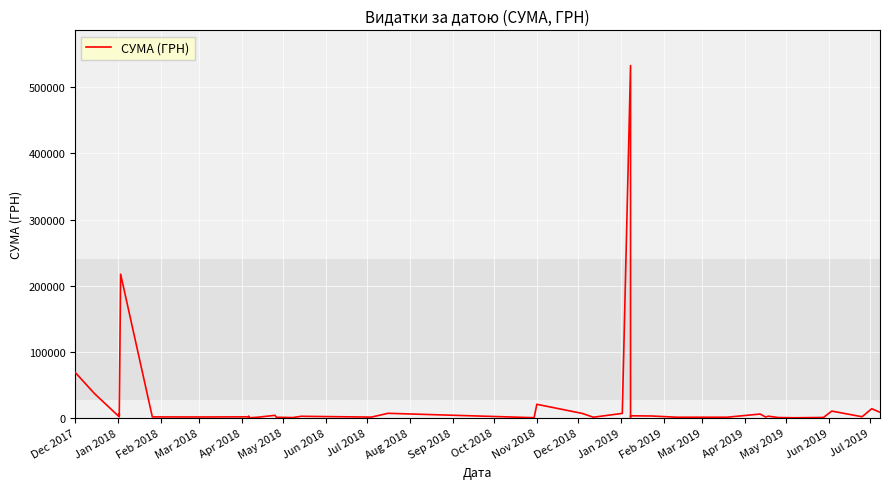

Reading right to left, extract all data points from this chart.

8539.7	13939.2	1785.0	10350.0	720.0	237.1	647.0	2636.8	1360.0	5900.1	1066.0	1051.9	2939.9	3234.0	1110.0	532782.7	6863.2	1070.0	6800.0	20625.0	360.0	7000.0	1245.0	2490.0	578.0	995.0	3919.4	1162.7	125.0	765.0	2358.0	1639.6	1432.4	1540.8	217326.8	3572.0	5916.0	1653.8	36900.0	68900.0